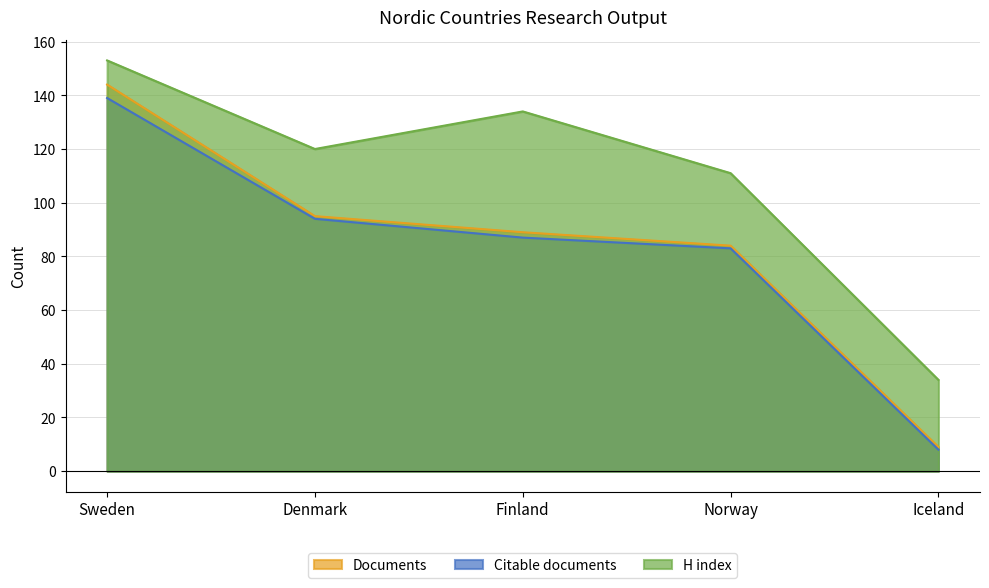

Rank the categories by Citable documents value from highest to lowest.

Sweden, Denmark, Finland, Norway, Iceland